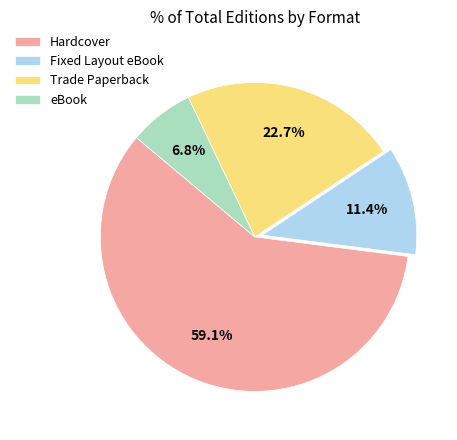

Rank the categories by value from highest to lowest.

Hardcover, Trade Paperback, Fixed Layout eBook, eBook